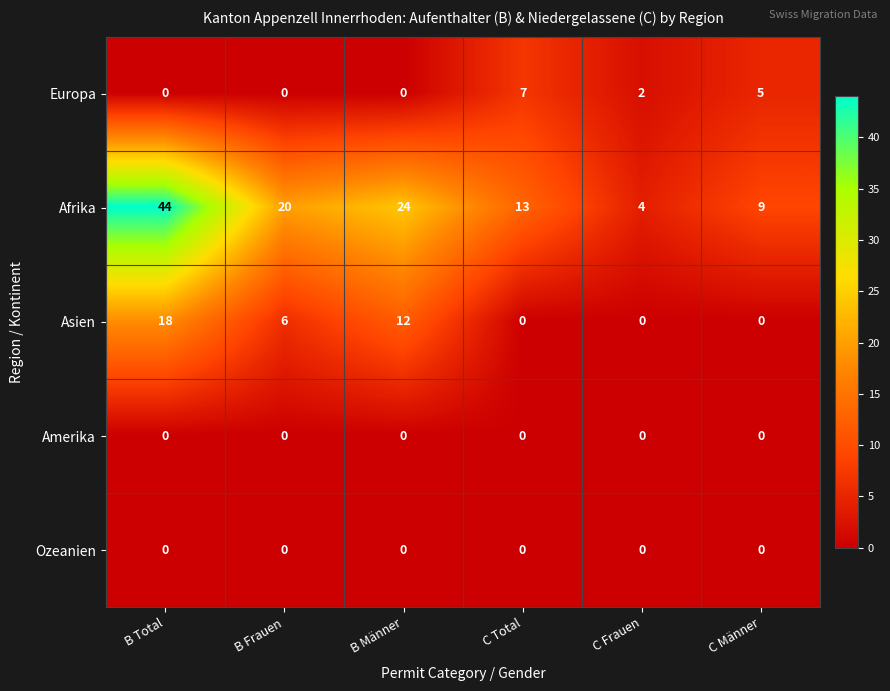

What is the difference between the Afrika values at B Frauen and C Total?

7